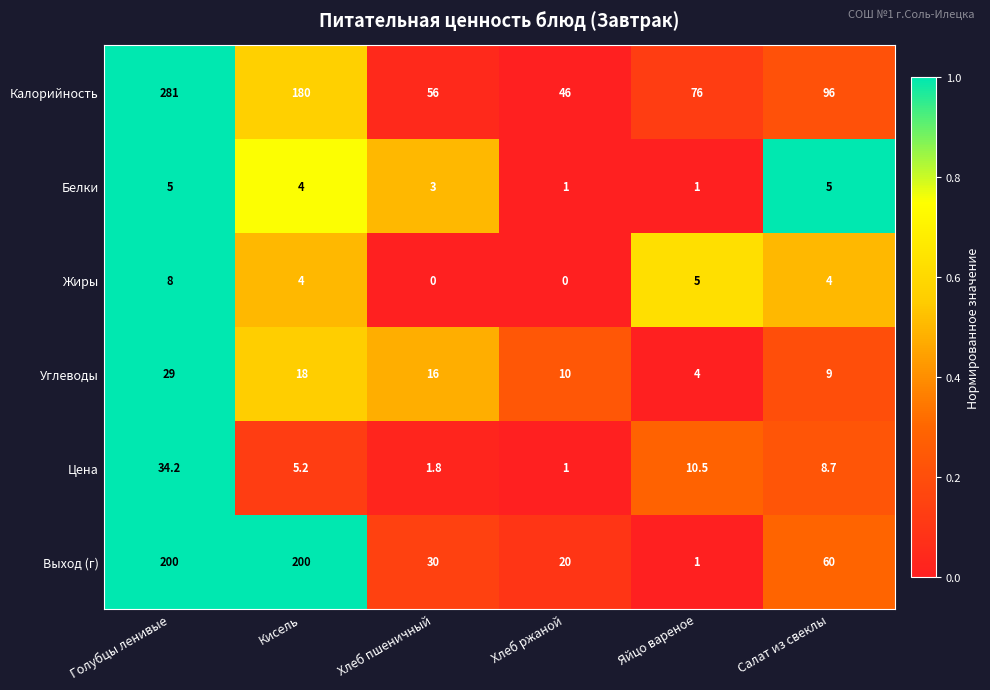

At which label does Выход (г) first exceed 60?

Голубцы ленивые